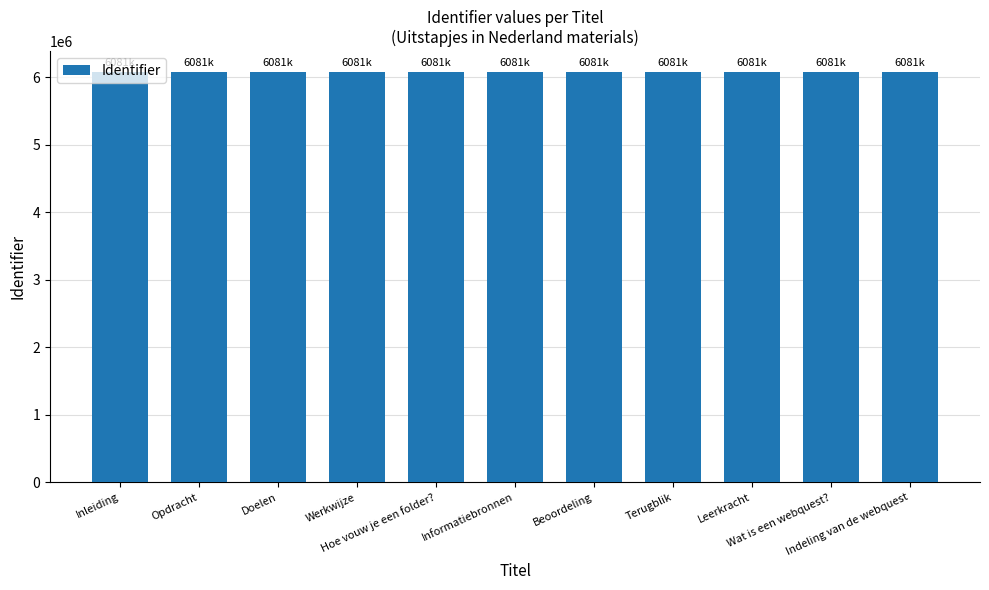

How many data points does each series have?

11